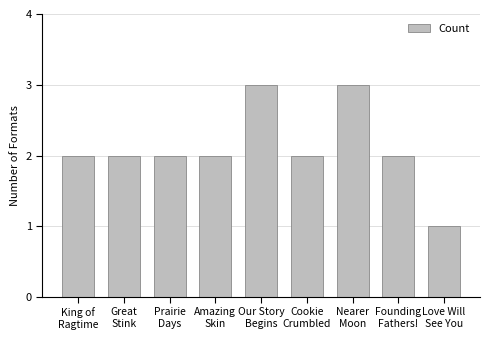

Reading right to left, what are all the values shown in this chart?

Love Will
See You=1	Founding
Fathers!=2	Nearer
Moon=3	Cookie
Crumbled=2	Our Story
Begins=3	Amazing
Skin=2	Prairie
Days=2	Great
Stink=2	King of
Ragtime=2